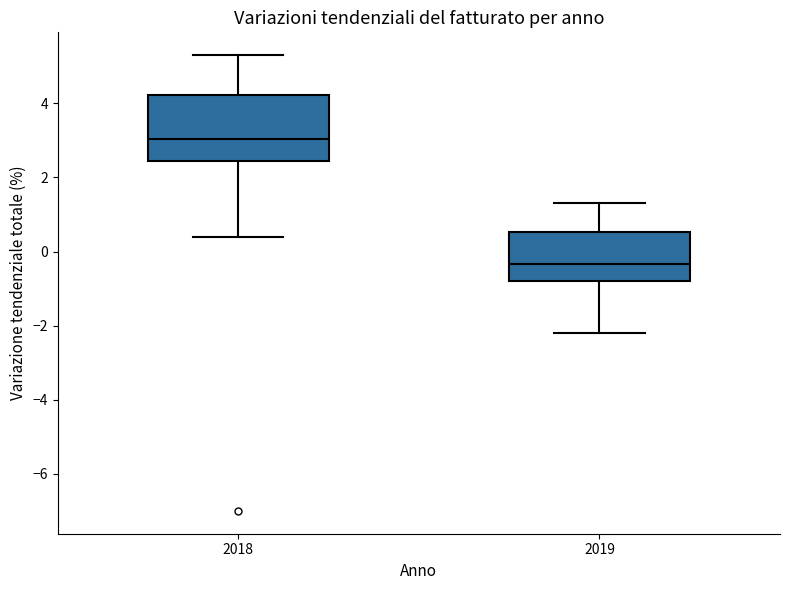

Which box has the lowest median line?

2019